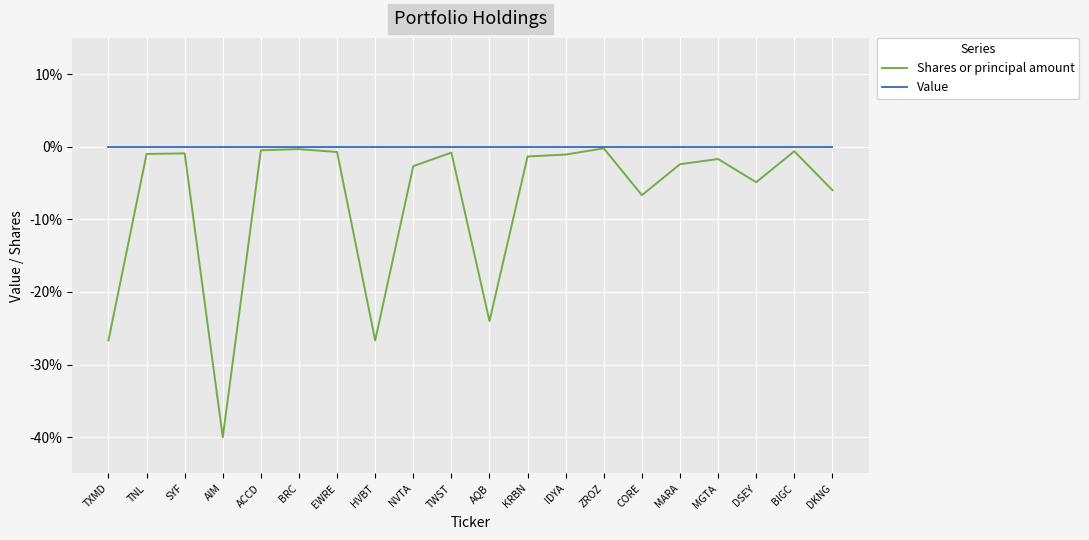

What are all the series names shown in the legend?

Shares or principal amount, Value